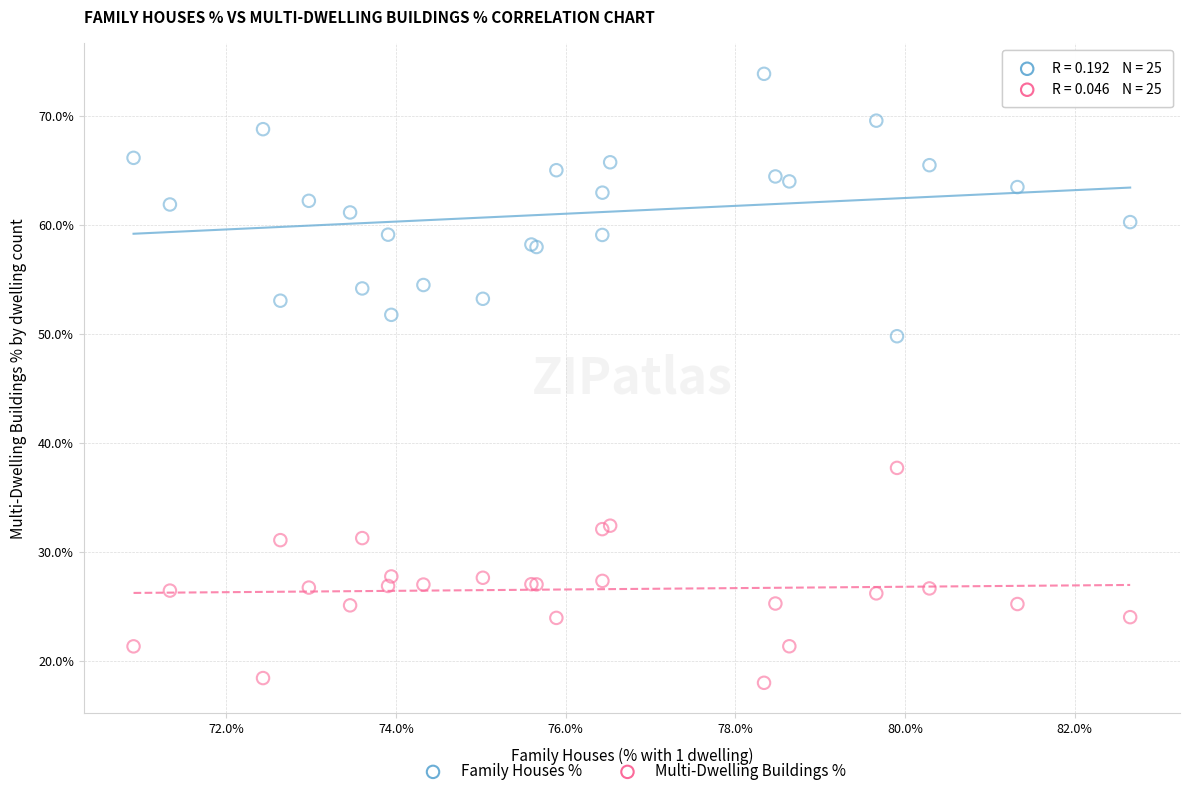

Across all series, what Y value is closest to 45?

49.8